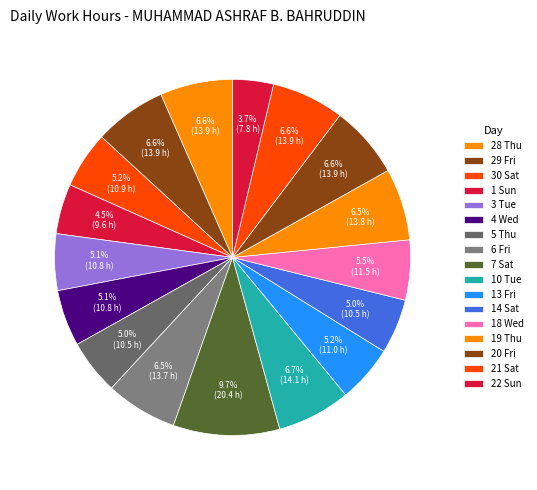

How many segments does this pie chart have?

17